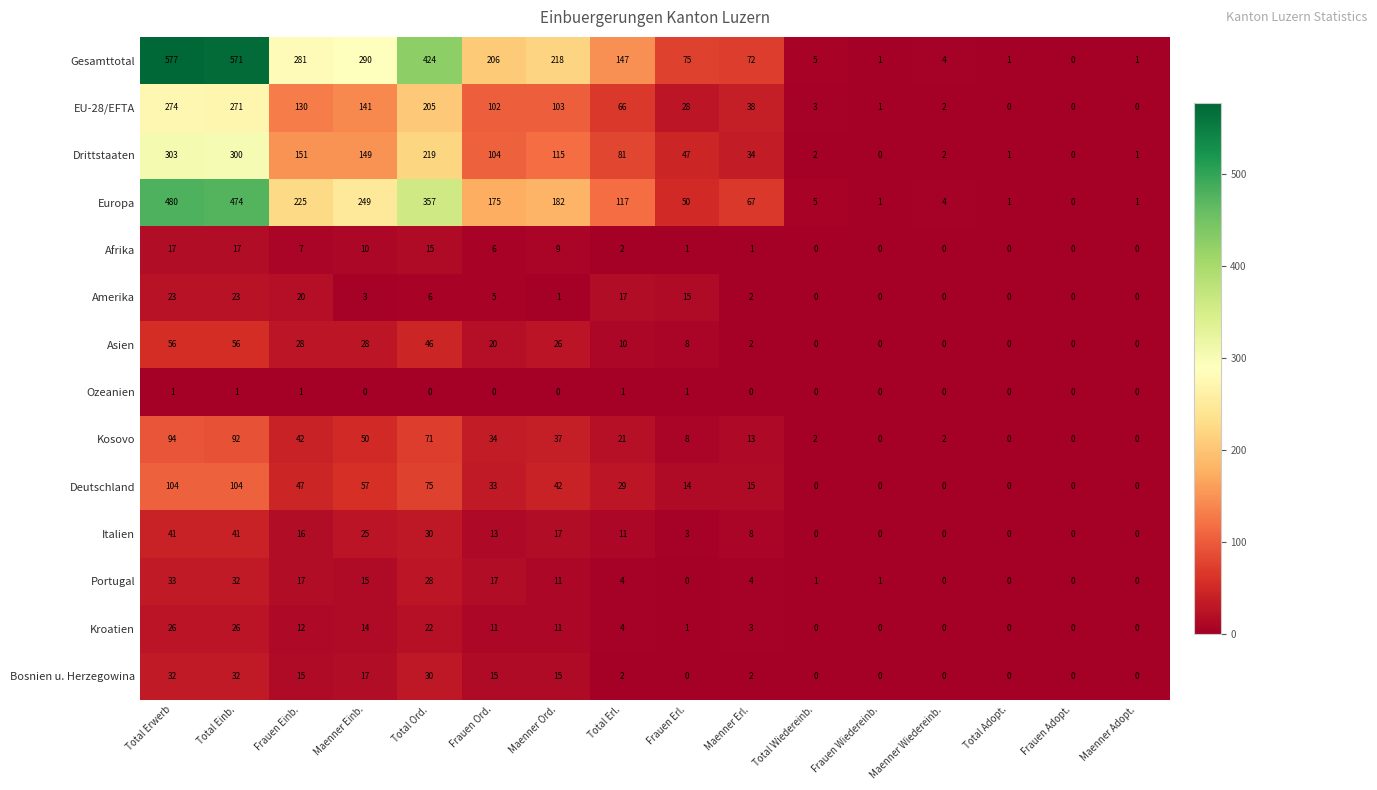

Which category has the lowest value in the Gesamttotal series?

Frauen Adopt.